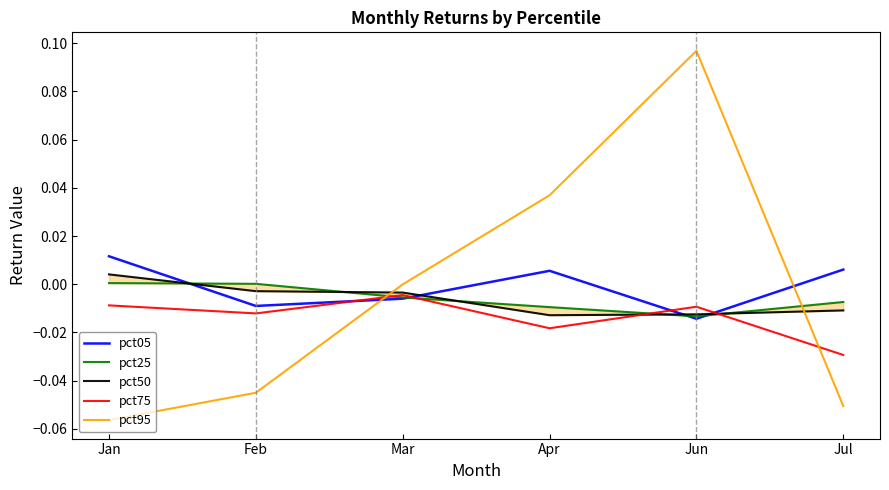

Which series has the widest spread of values?

pct95